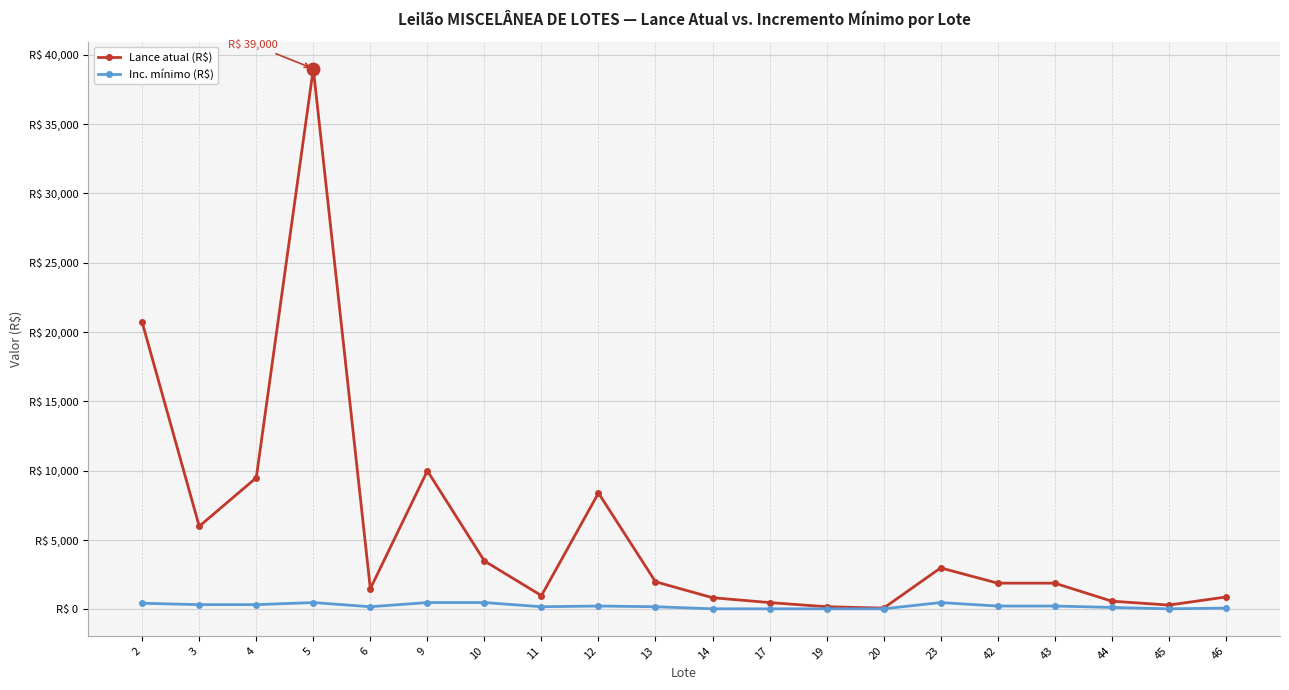

Is this an area chart (filled region under the line)?

No